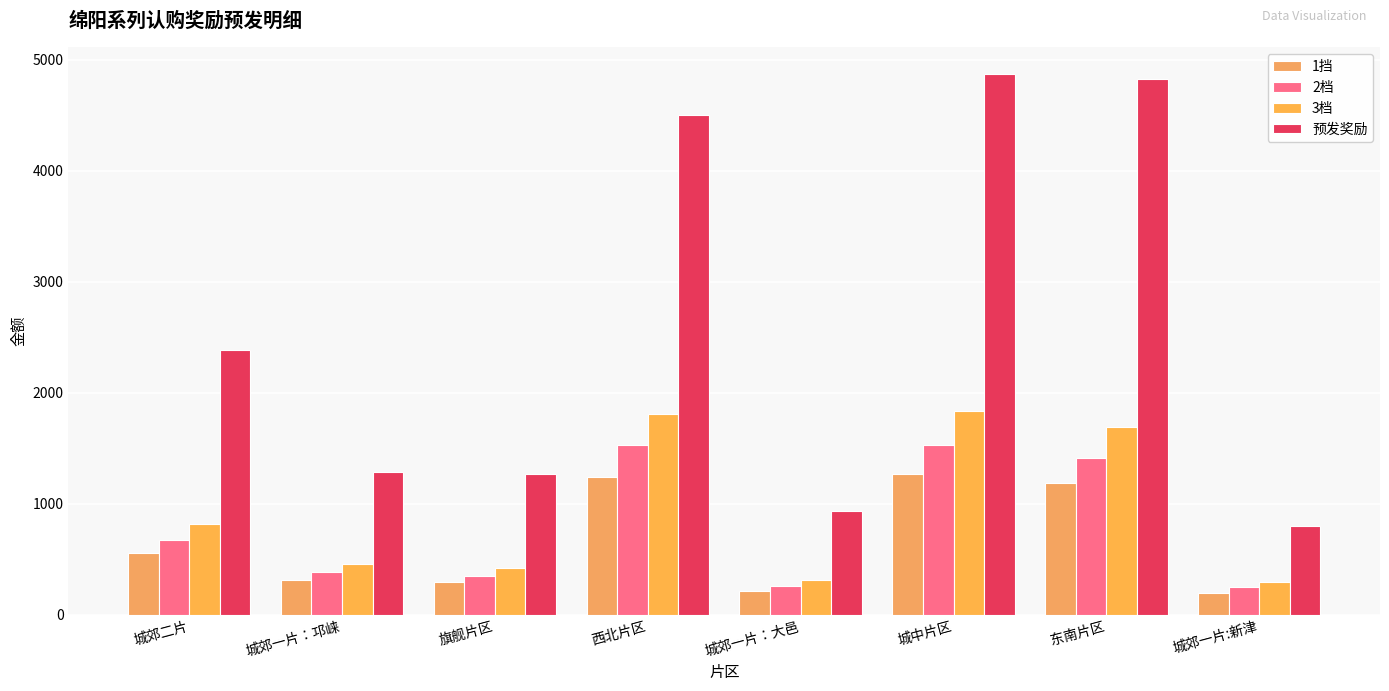

How many categories are shown in the chart?

8